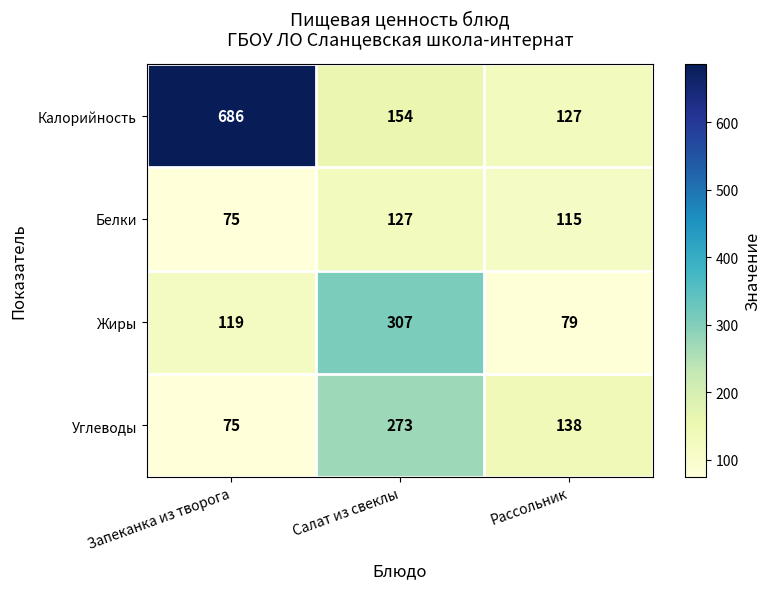

Reading left to right, transcribe all the data shown in this chart.

Калорийность: Запеканка из творога=686	Салат из свеклы=154	Рассольник=127
Белки: Запеканка из творога=75	Салат из свеклы=127	Рассольник=115
Жиры: Запеканка из творога=119	Салат из свеклы=307	Рассольник=79
Углеводы: Запеканка из творога=75	Салат из свеклы=273	Рассольник=138